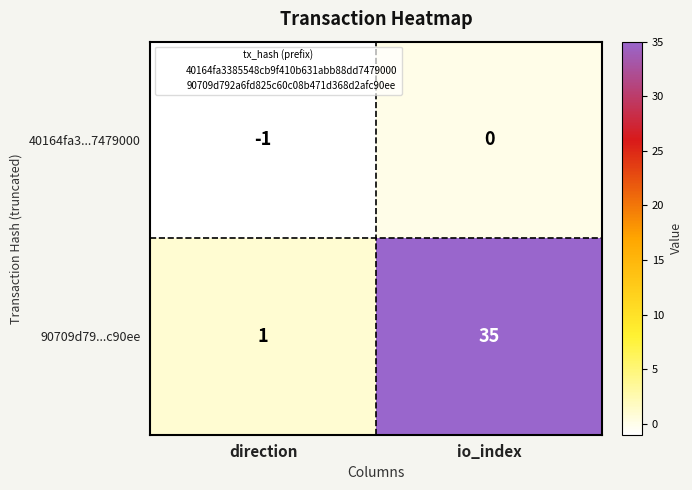

Reading left to right, extract all data points from this chart.

40164fa3...7479000: direction=-1	io_index=0
90709d79...c90ee: direction=1	io_index=35